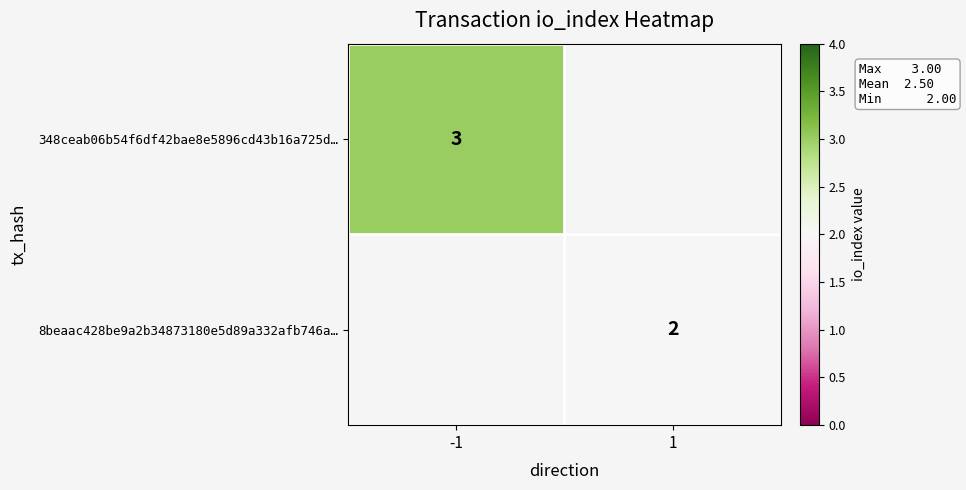

True or false: 348ceab06b54f6df42bae8e5896cd43b16a725d… has a value of 3 at -1.

True